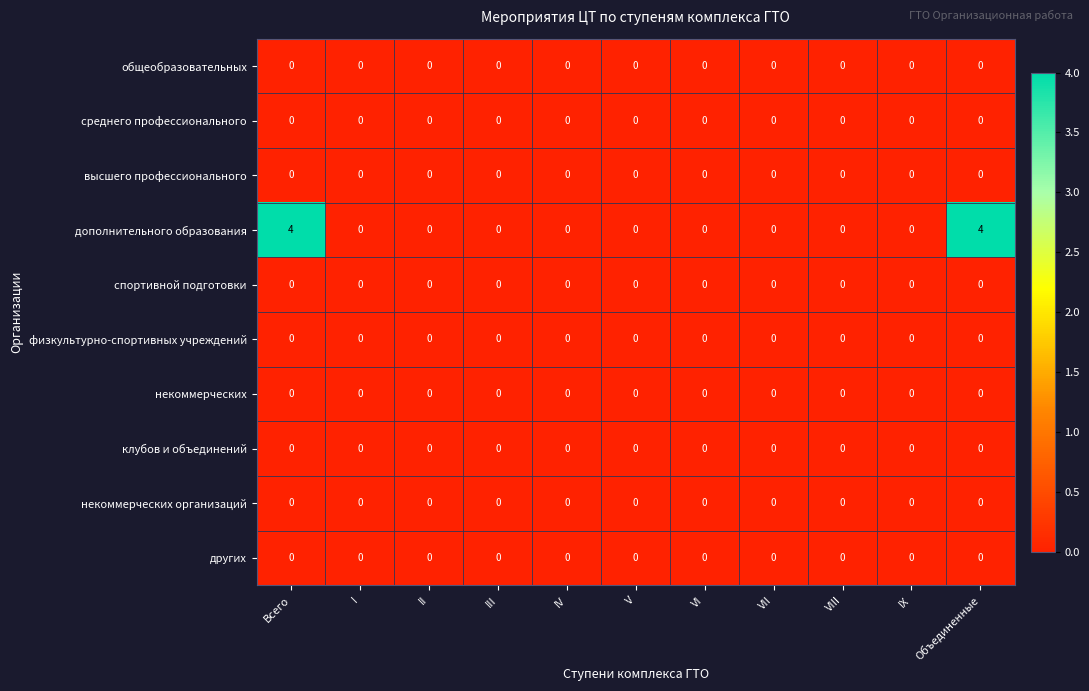

Is it true that физкультурно-спортивных учреждений equals 0 at I?

True